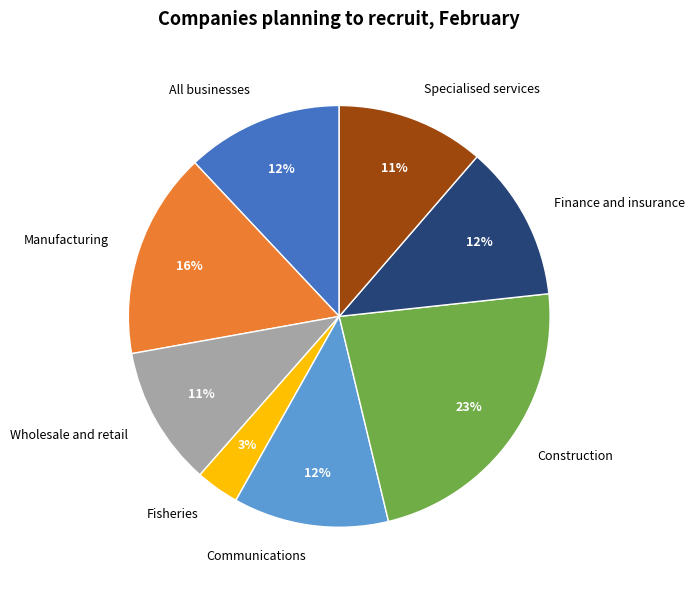

To the nearest percent, what is the difference between the Manufacturing and Construction slice percentages?

7%